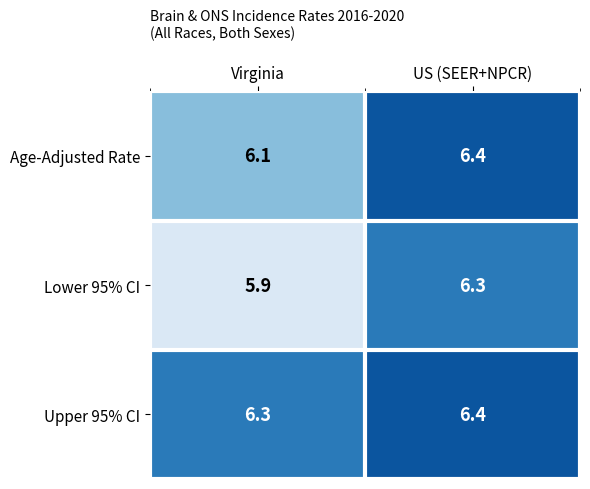

What is the approximate value of Upper 95% CI at US (SEER+NPCR)?

6.4